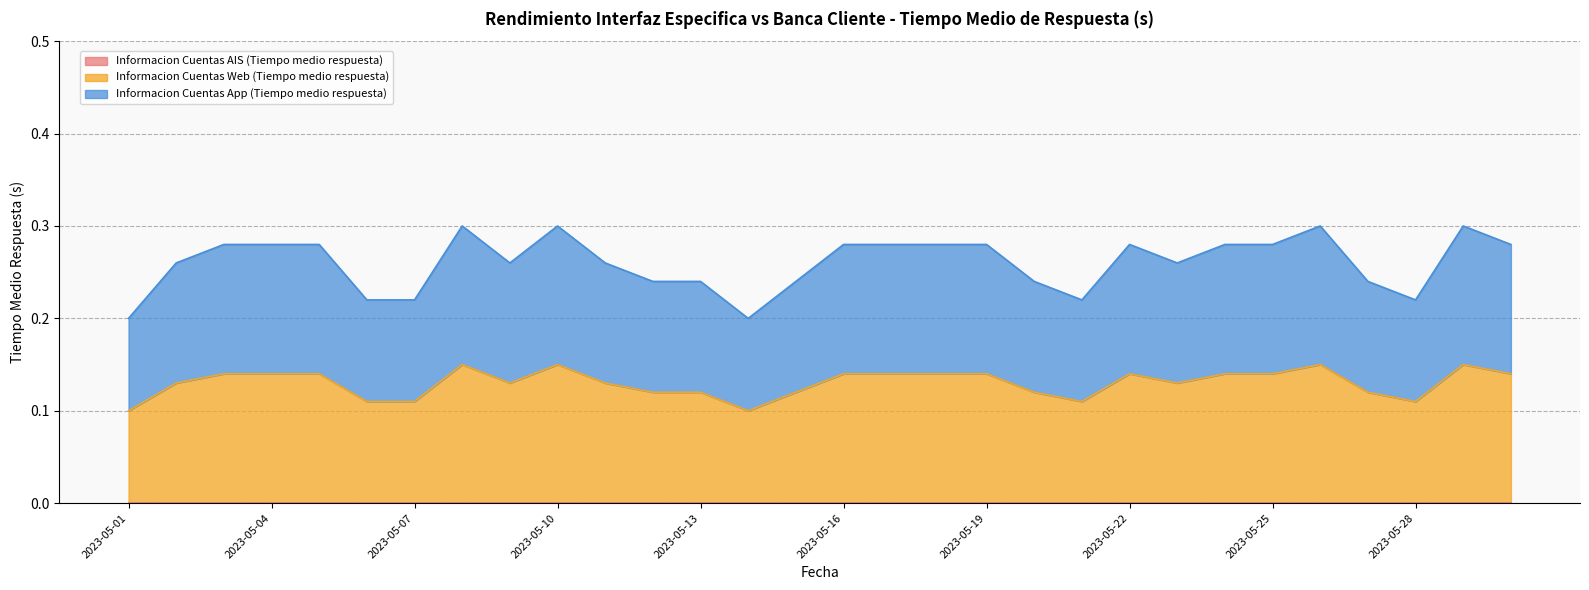

Reading left to right, extract all data points from this chart.

Informacion Cuentas Web (Tiempo medio respuesta): 2023-05-01=0.1	2023-05-02=0.1	2023-05-03=0.1	2023-05-04=0.1	2023-05-05=0.1	2023-05-06=0.1	2023-05-07=0.1	2023-05-08=0.1	2023-05-09=0.1	2023-05-10=0.1	2023-05-11=0.1	2023-05-12=0.1	2023-05-13=0.1	2023-05-14=0.1	2023-05-15=0.1	2023-05-16=0.1	2023-05-17=0.1	2023-05-18=0.1	2023-05-19=0.1	2023-05-20=0.1	2023-05-21=0.1	2023-05-22=0.1	2023-05-23=0.1	2023-05-24=0.1	2023-05-25=0.1	2023-05-26=0.1	2023-05-27=0.1	2023-05-28=0.1	2023-05-29=0.1	2023-05-30=0.1
Informacion Cuentas App (Tiempo medio respuesta): 2023-05-01=0.2	2023-05-02=0.3	2023-05-03=0.3	2023-05-04=0.3	2023-05-05=0.3	2023-05-06=0.2	2023-05-07=0.2	2023-05-08=0.3	2023-05-09=0.3	2023-05-10=0.3	2023-05-11=0.3	2023-05-12=0.2	2023-05-13=0.2	2023-05-14=0.2	2023-05-15=0.2	2023-05-16=0.3	2023-05-17=0.3	2023-05-18=0.3	2023-05-19=0.3	2023-05-20=0.2	2023-05-21=0.2	2023-05-22=0.3	2023-05-23=0.3	2023-05-24=0.3	2023-05-25=0.3	2023-05-26=0.3	2023-05-27=0.2	2023-05-28=0.2	2023-05-29=0.3	2023-05-30=0.3